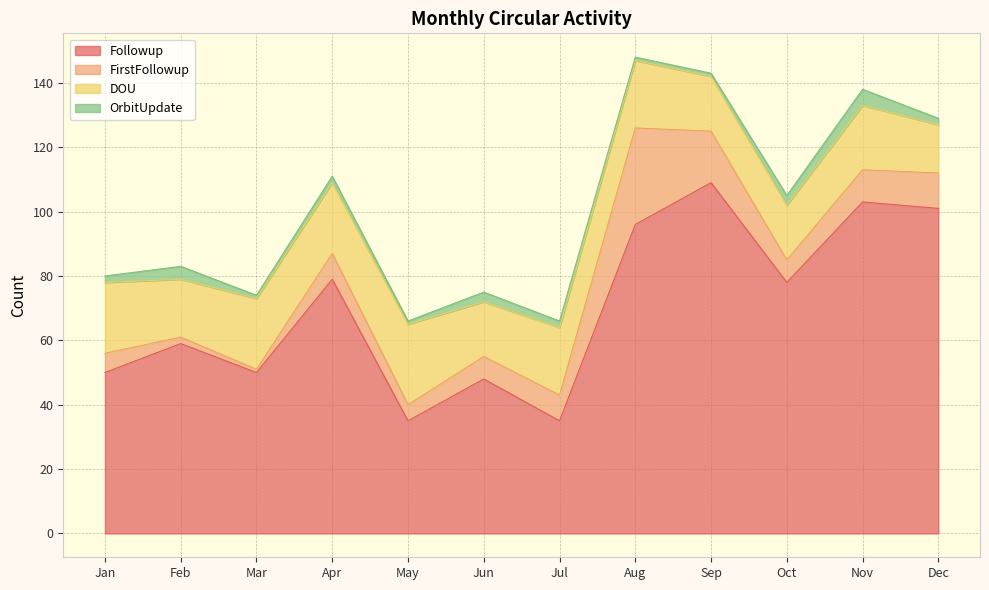

List the labels in order of FirstFollowup value, largest first.

Aug, Sep, Dec, Nov, Apr, Jul, Jun, Oct, Jan, May, Feb, Mar